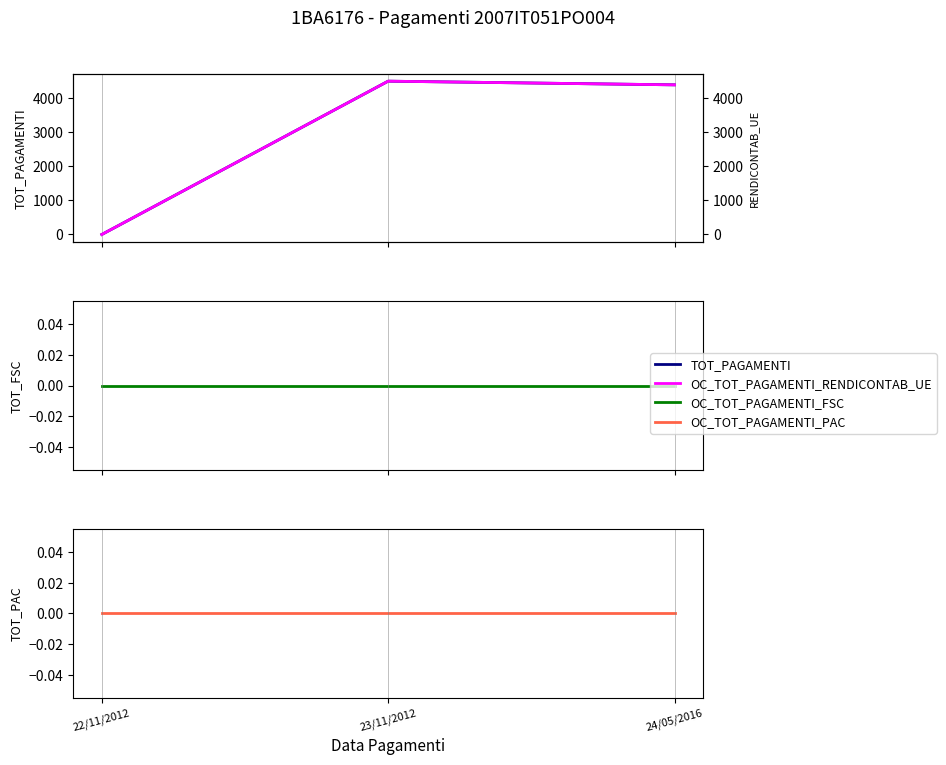

Does the chart display data point markers on the line(s)?

No